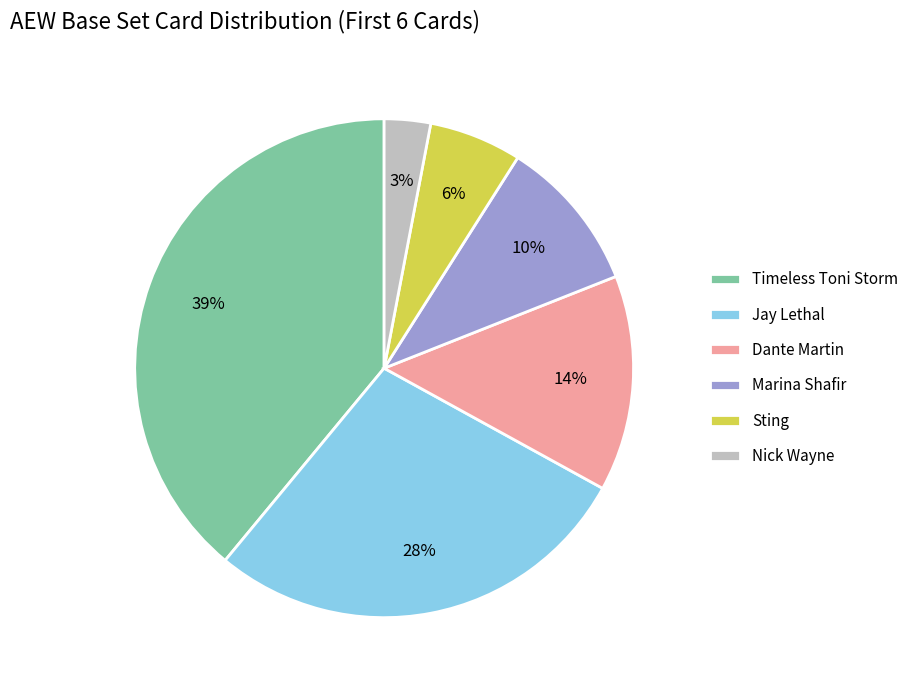

What percentage is the Nick Wayne slice, to the nearest percent?

3%